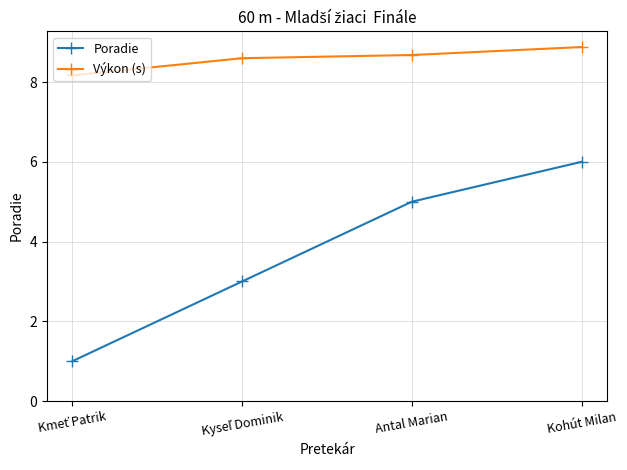

How many lines are shown in the chart?

2